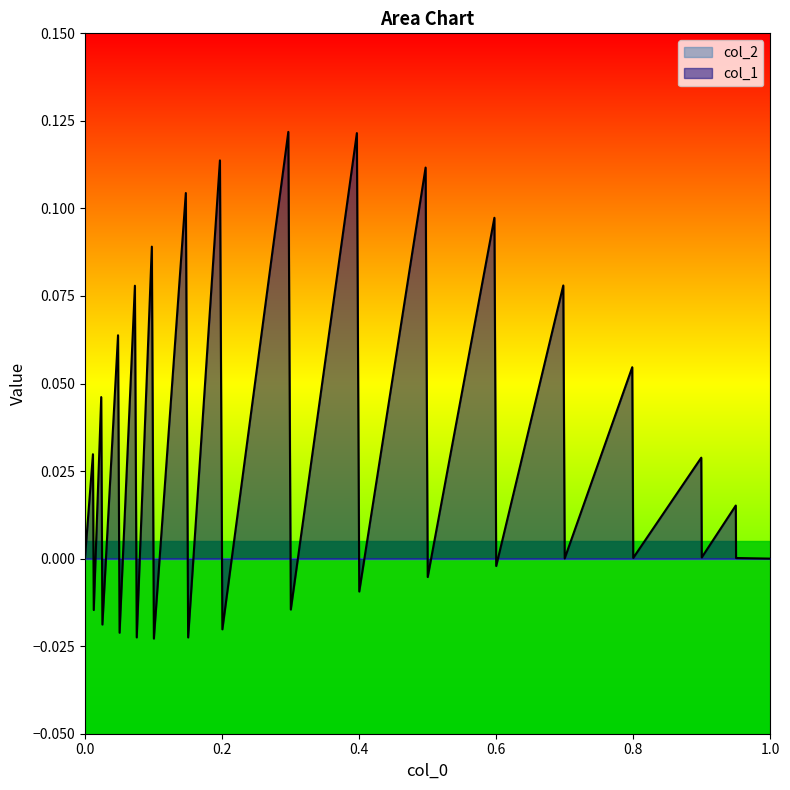

Which series has the largest total across all categories?

col_1